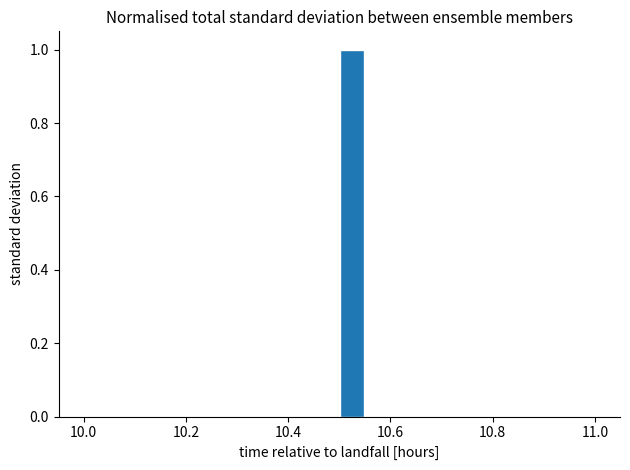

Around what value on the x-axis is the tallest bar? Give the approximate position of its centre, as read against the axis.

10.52